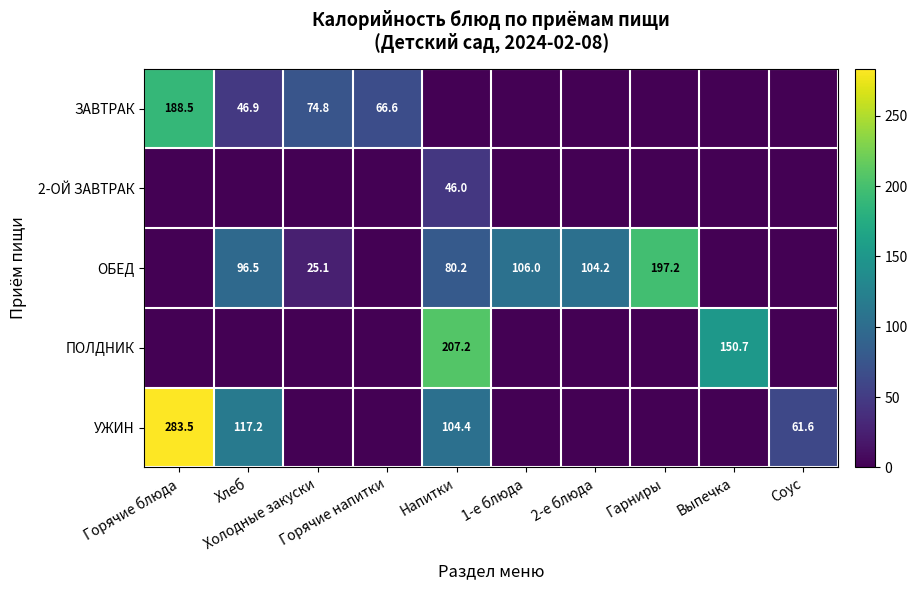

What is the average value of the УЖИН series?

56.7